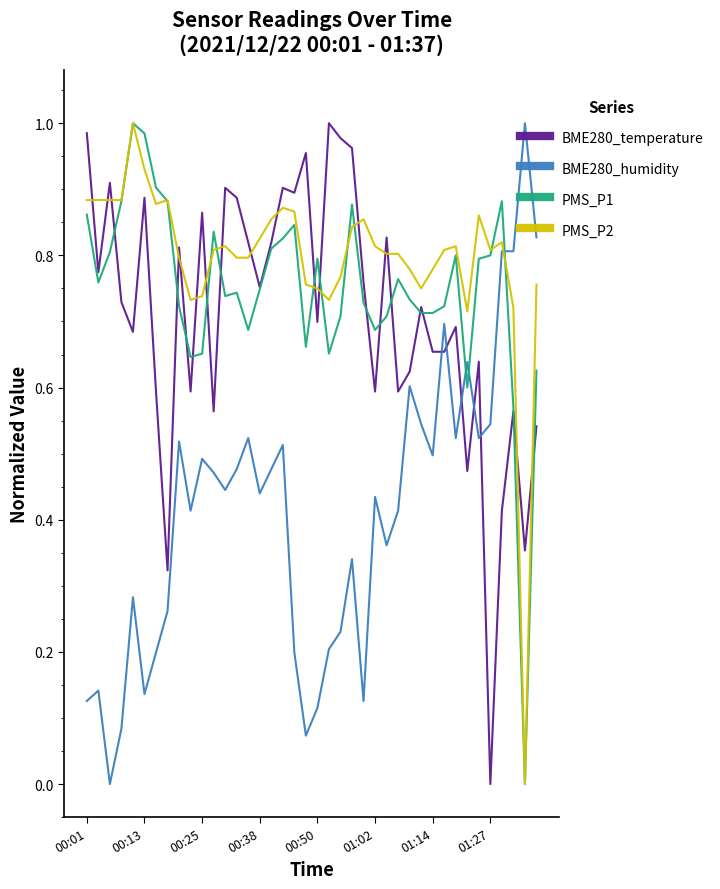

After their last crossing, which series has the higher values: BME280_temperature or PMS_P1?

PMS_P1